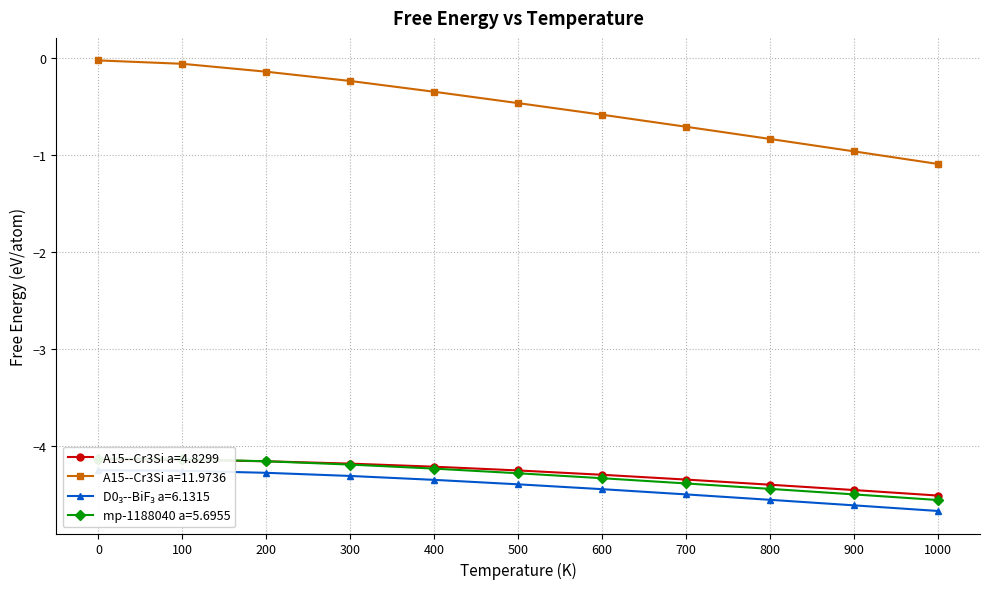

What is the value of the A15--Cr3Si a=4.8299 point at the 11th from the left?

-4.5